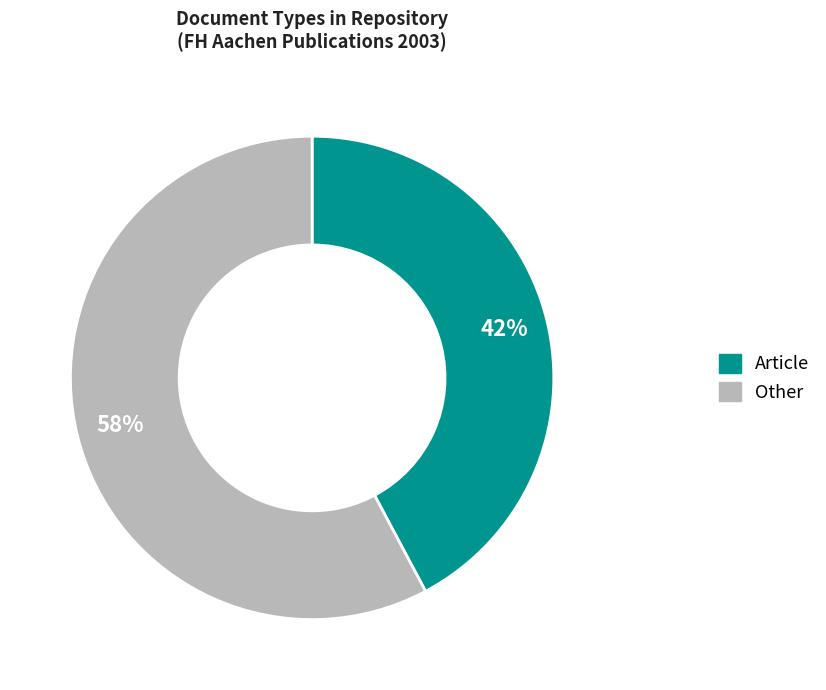

To the nearest percent, what is the difference between the largest and smallest slice percentages?

16%